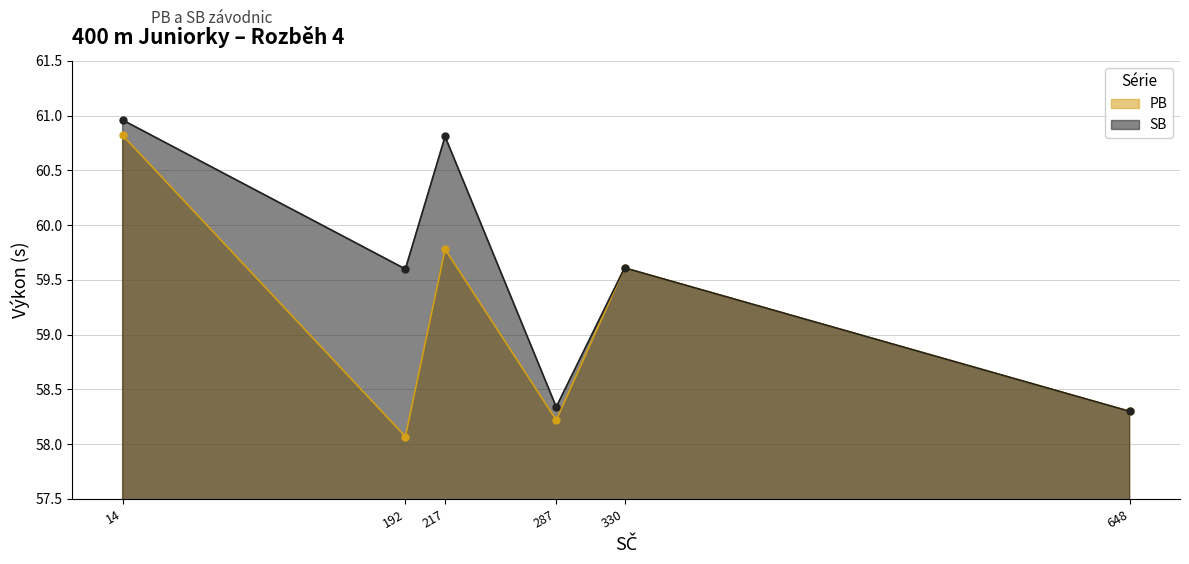

What is the value of the PB point at the 1st from the left?

60.8